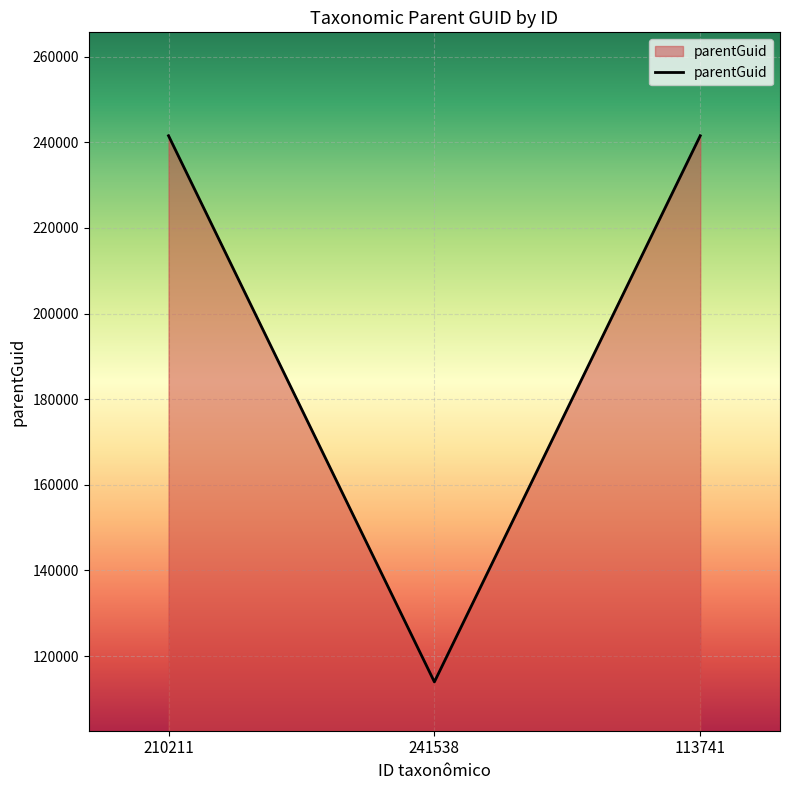

True or false: the data shows 241538 at 210211.

True